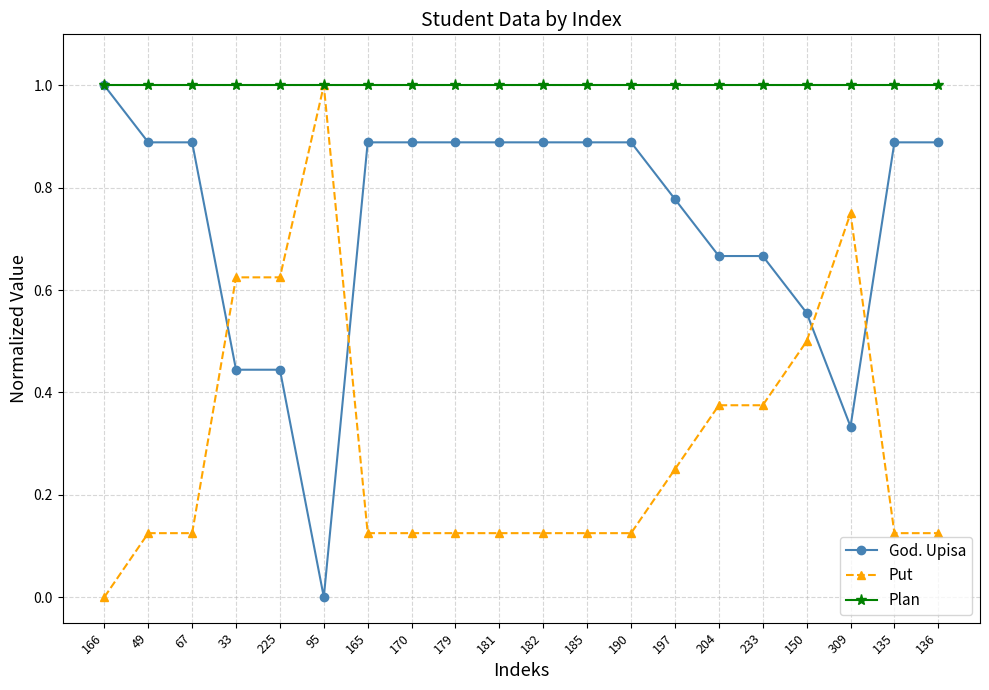

How many intersections are there between God. Upisa and Put?

4